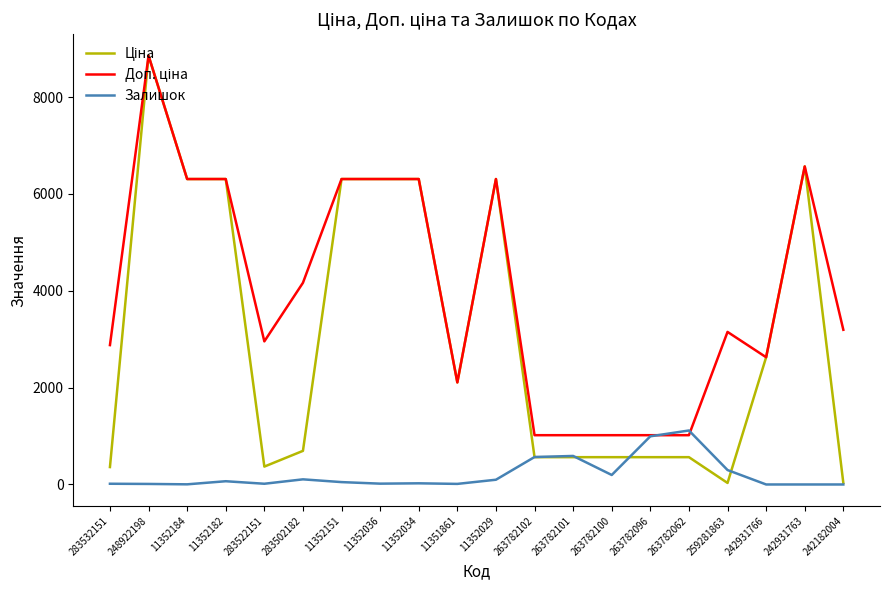

How many lines are shown in the chart?

3